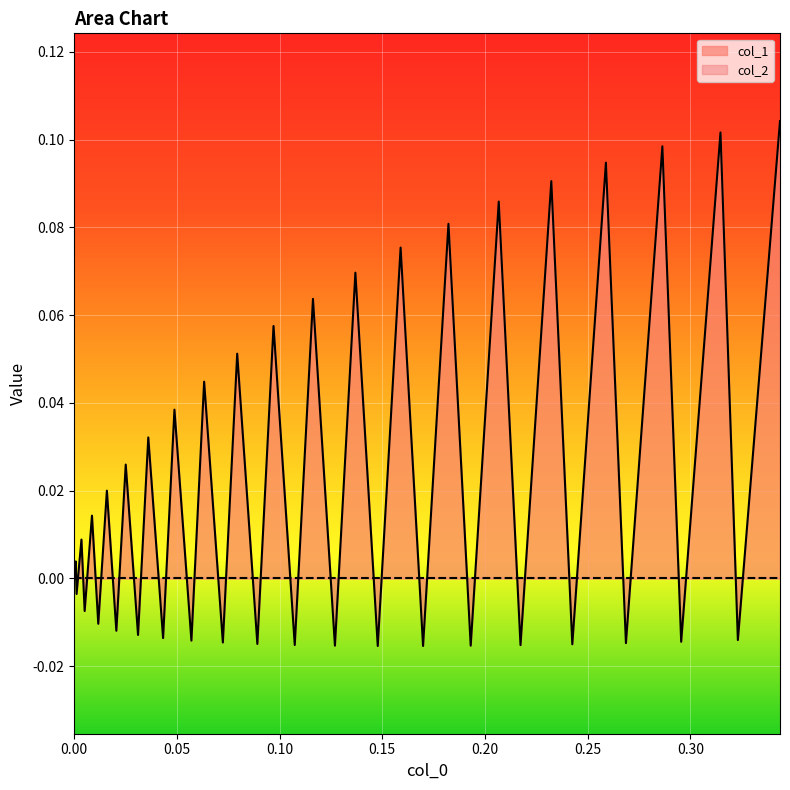

Which series has the largest total across all categories?

col_1